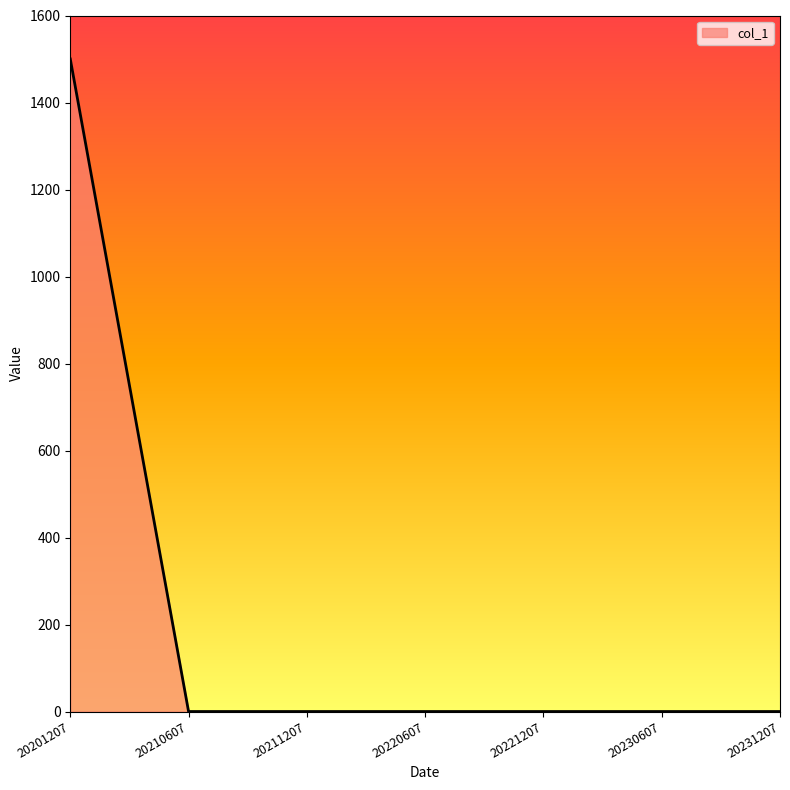

What is the difference between the maximum and minimum values?

1500